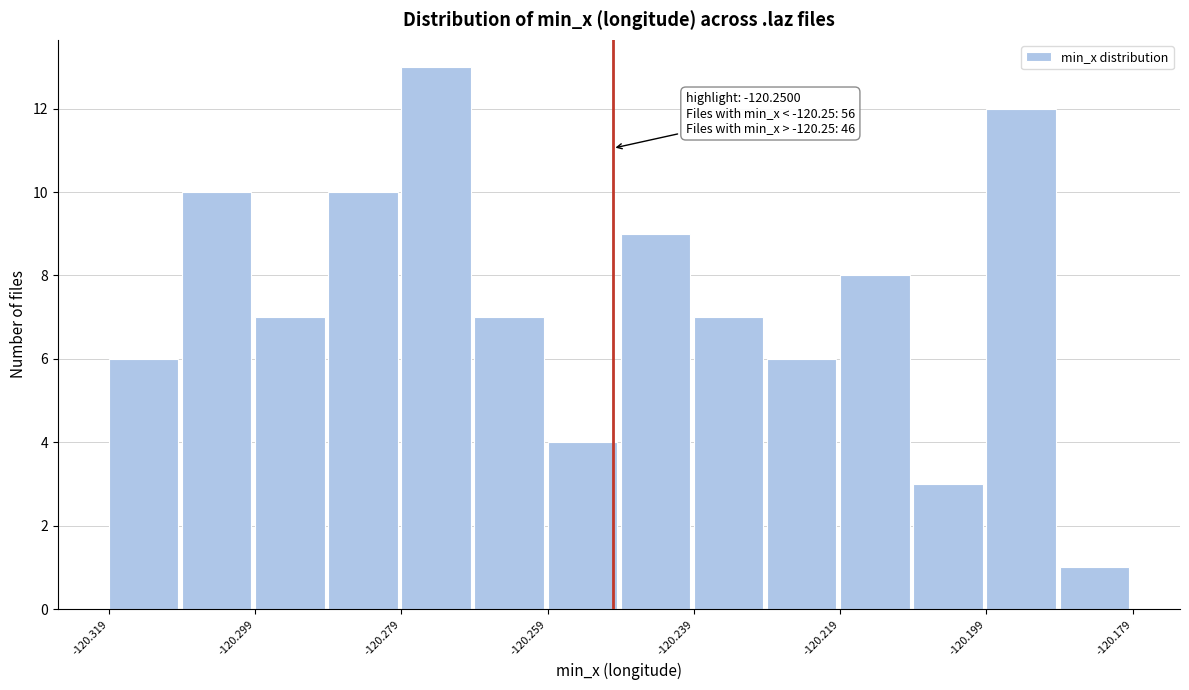

Which range on the x-axis has the tallest bar?

-120.278 to -120.268